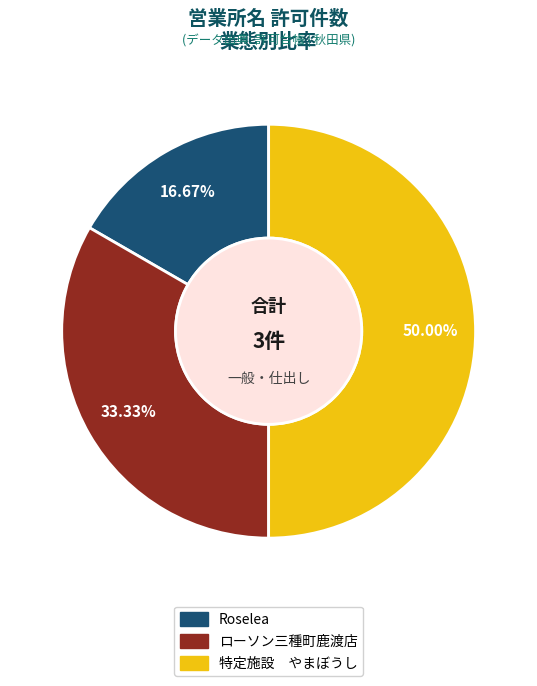

Is ローソン三種町鹿渡店 the majority of the pie?

No